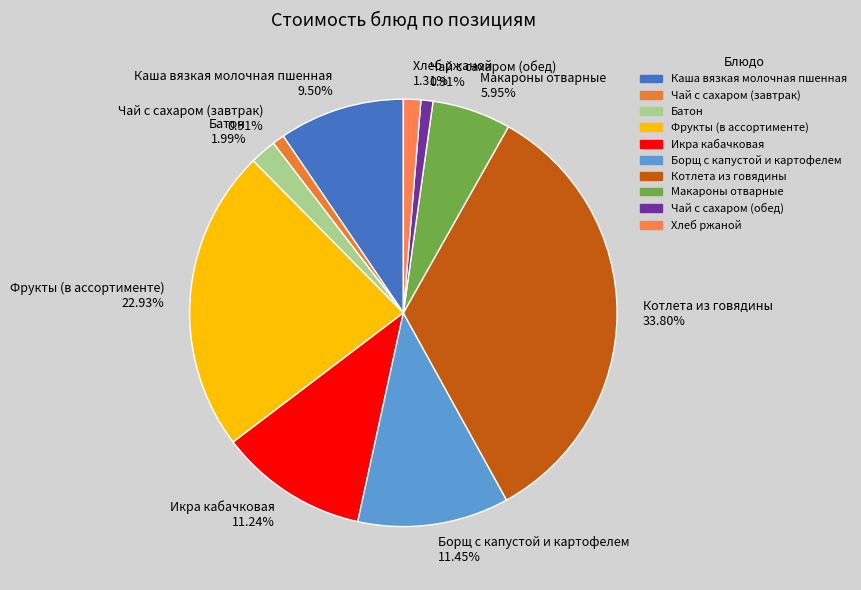

Which slice is the largest?

Котлета из говядины